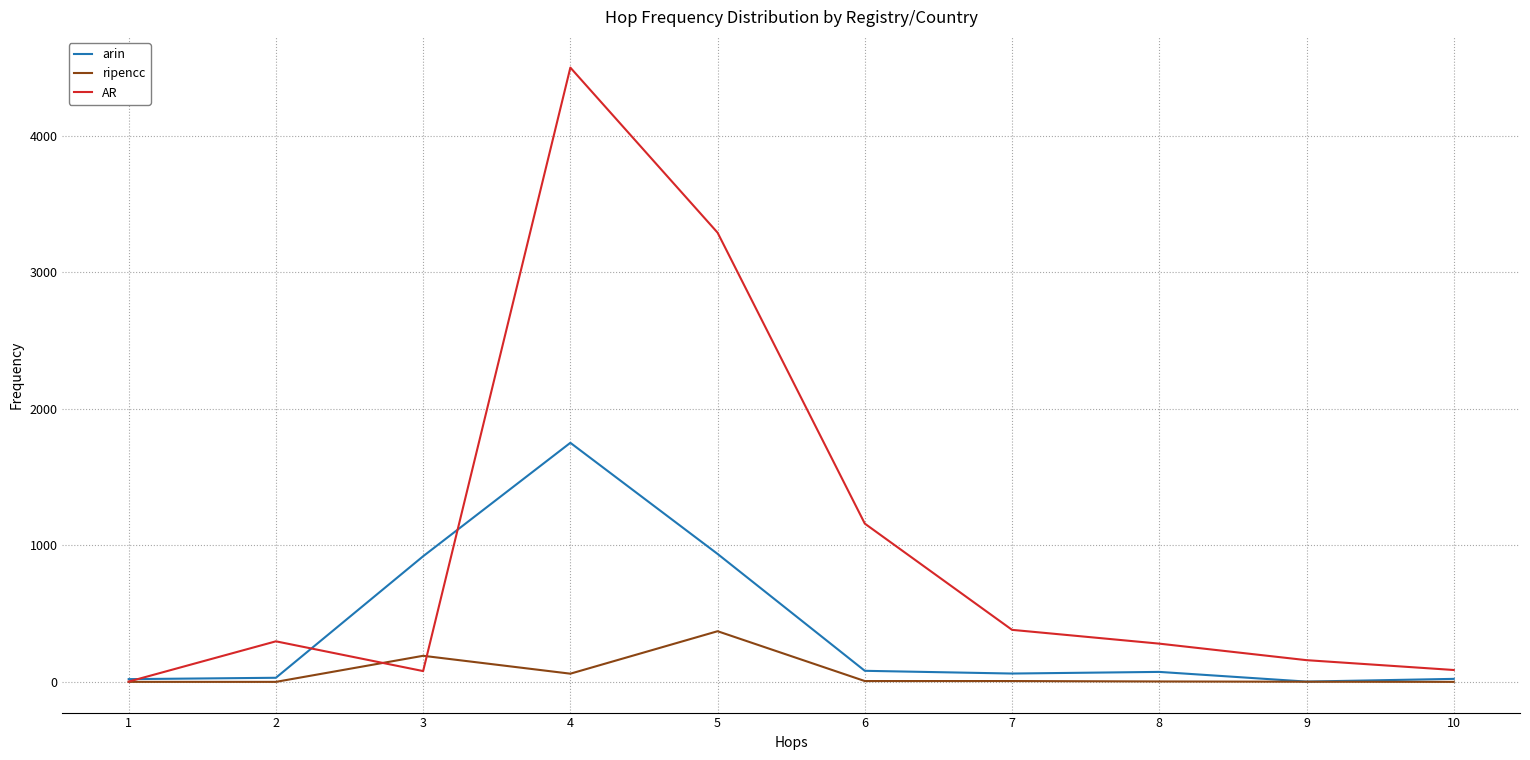

What is the maximum value shown in the chart?

4499